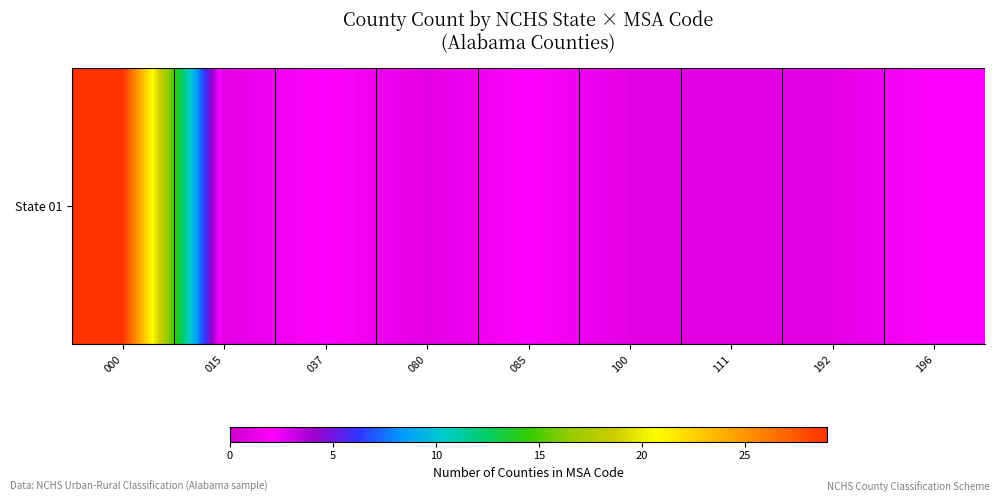

Reading right to left, transcribe all the data shown in this chart.

196=2	192=1	111=1	100=1	085=2	080=1	037=2	015=1	000=29